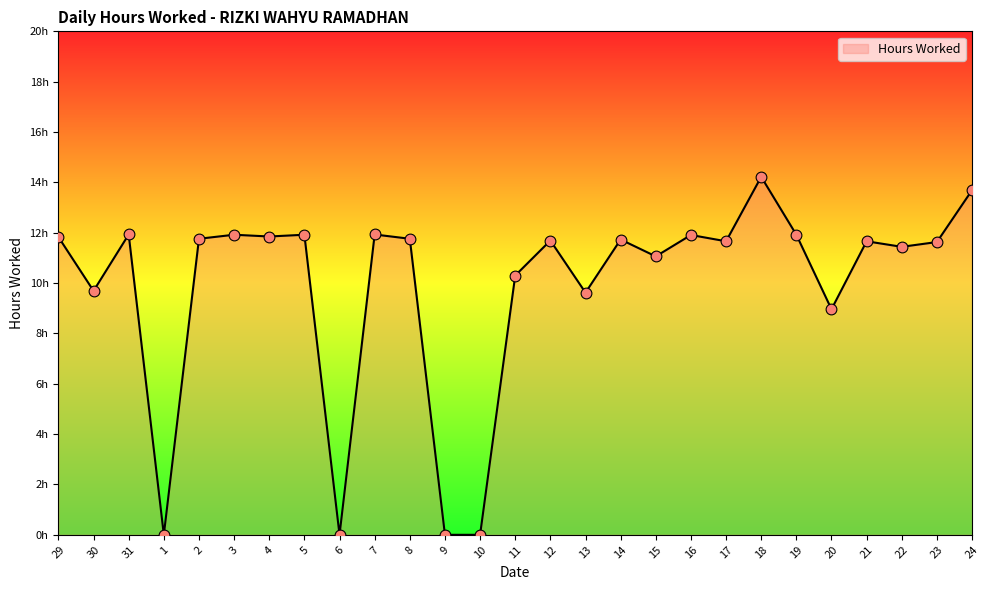

What is the change in value from 2 to 7?

+0.2